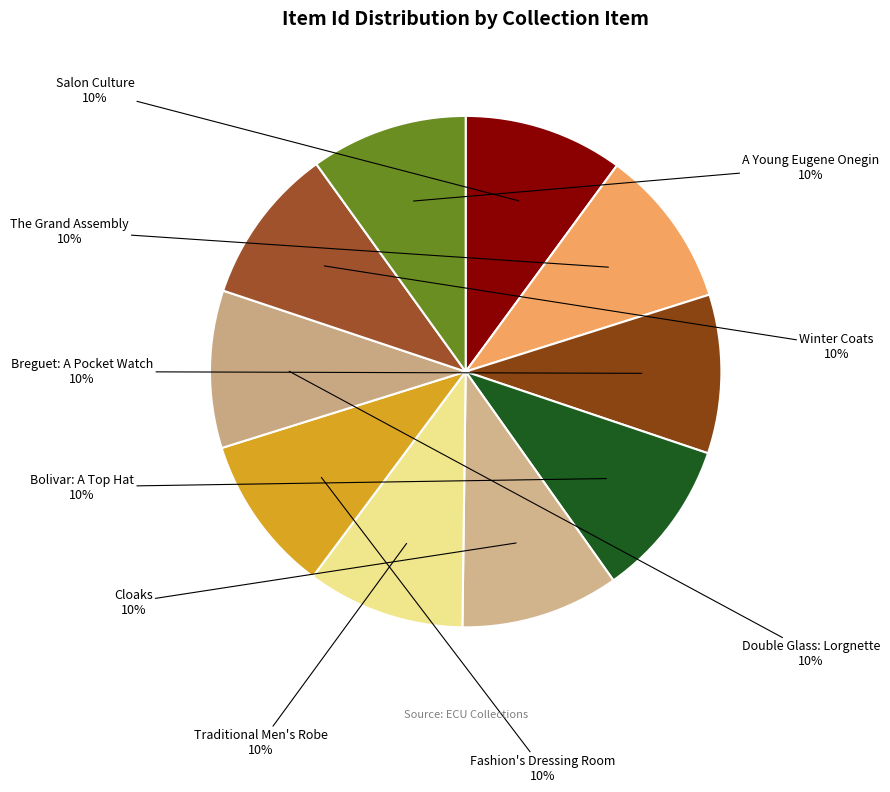

To the nearest percent, what is the average slice percentage?

10%